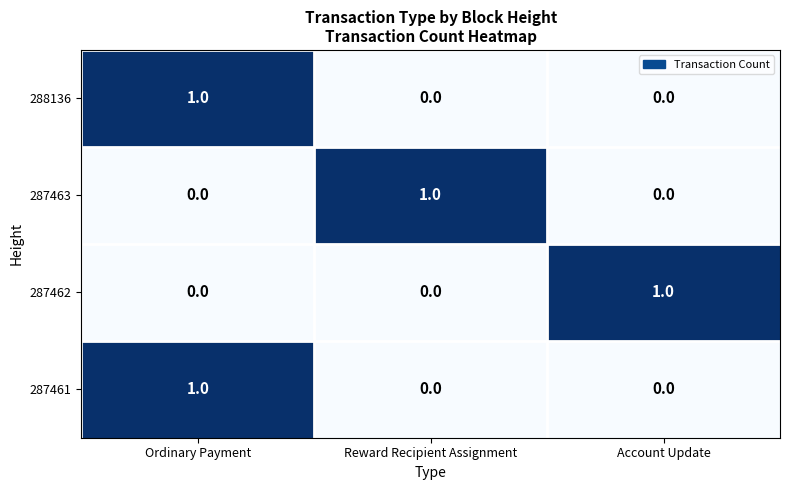

At which category is the sum across all series the highest?

Ordinary Payment